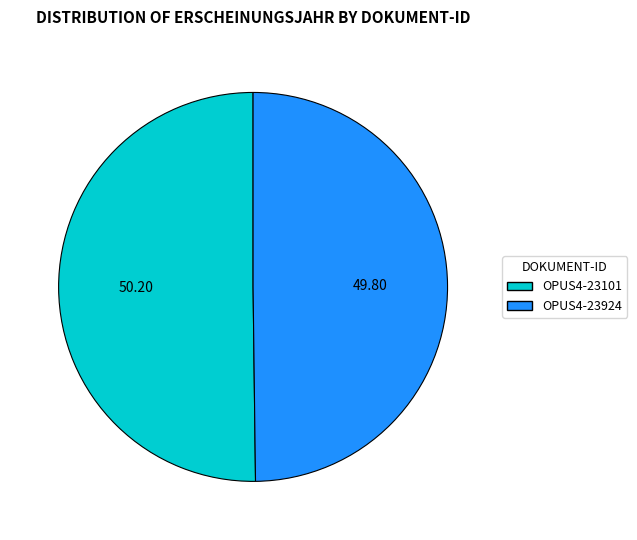

Do OPUS4-23101 and OPUS4-23924 together represent more than half of the pie?

Yes